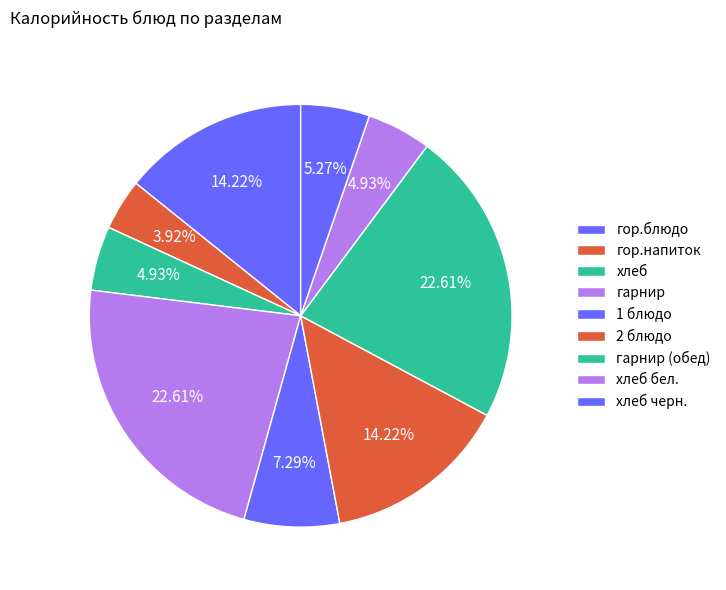

How many slices are in this pie chart?

9